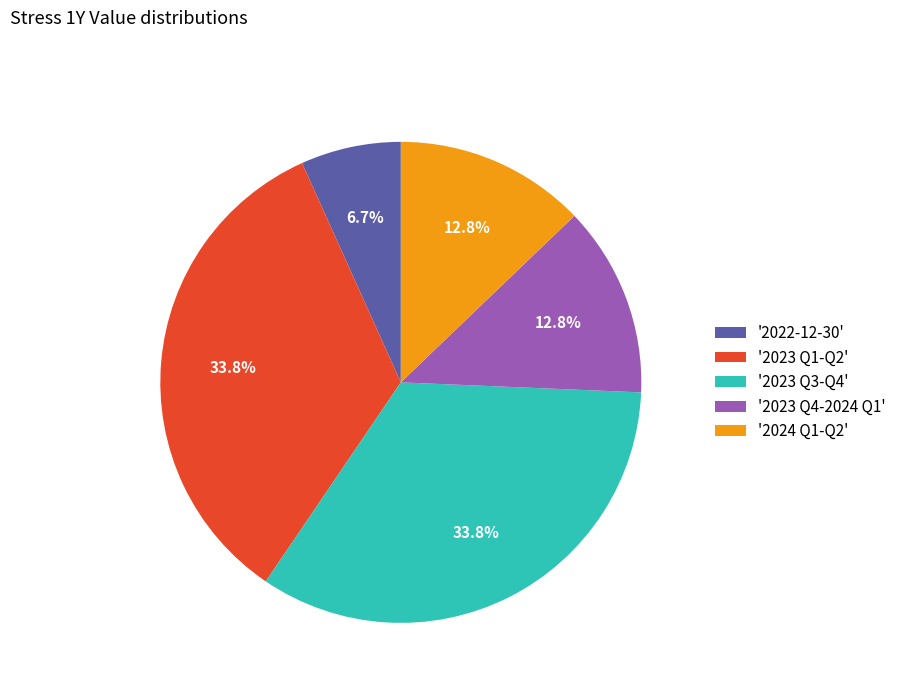

Combined, do '2023 Q4-2024 Q1' and '2023 Q3-Q4' account for over 50%?

No